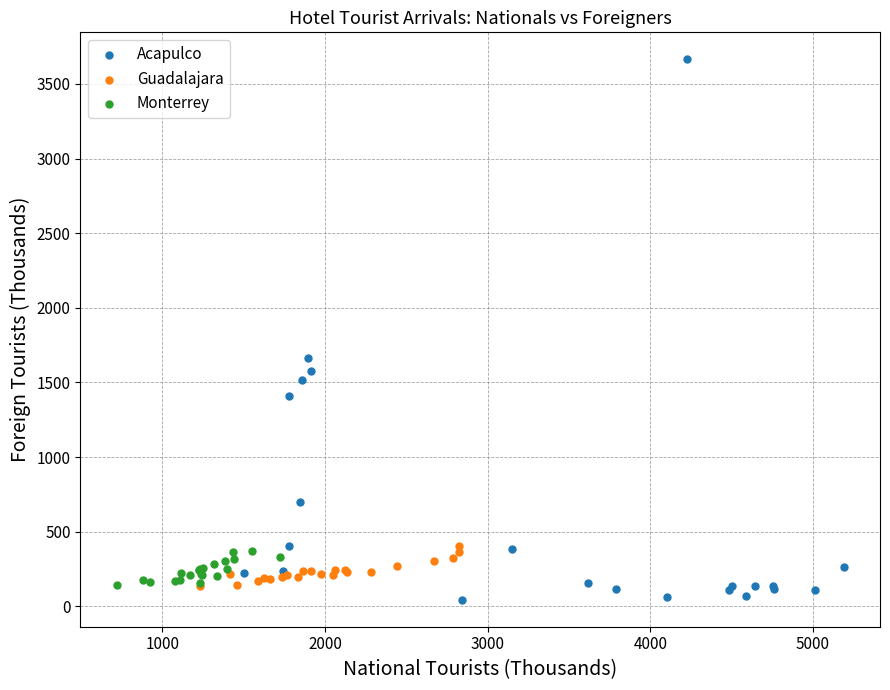

Which series has the widest spread of Y values?

Acapulco